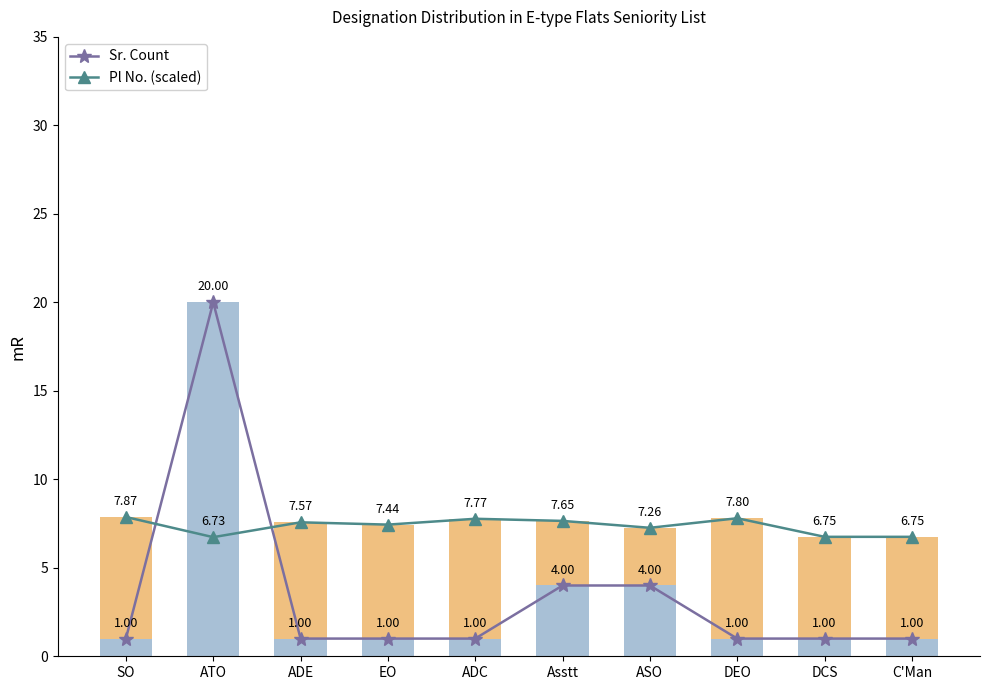

Reading left to right, list all the values displayed in this chart.

Sr. Count: 1.0	20.0	1.0	1.0	1.0	4.0	4.0	1.0	1.0	1.0
Pl No. (scaled): 7.9	6.7	7.6	7.4	7.8	7.7	7.3	7.8	6.8	6.8